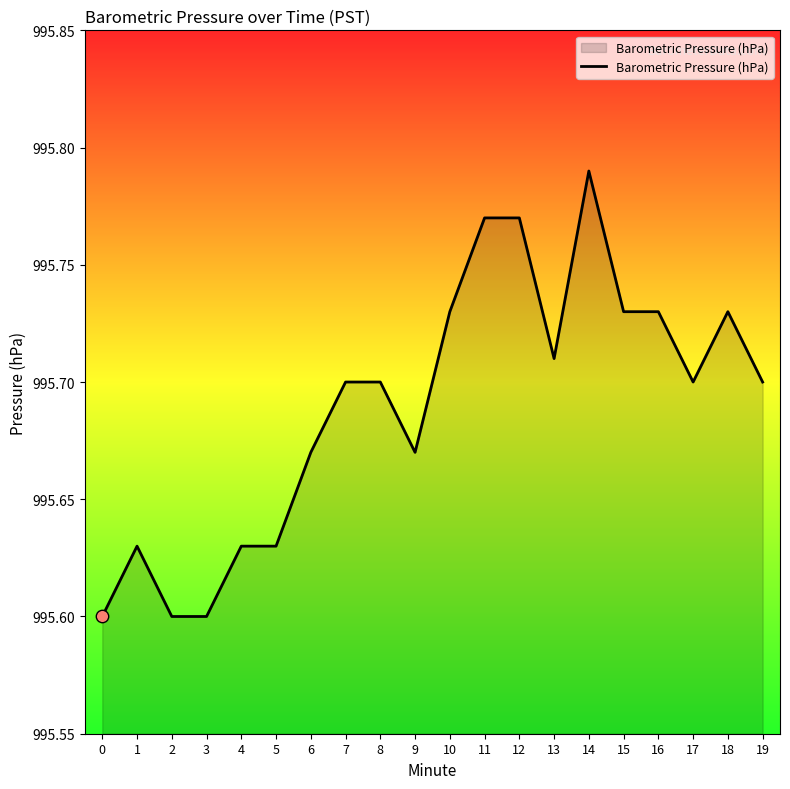

Between 13 and 9, which is larger?

13